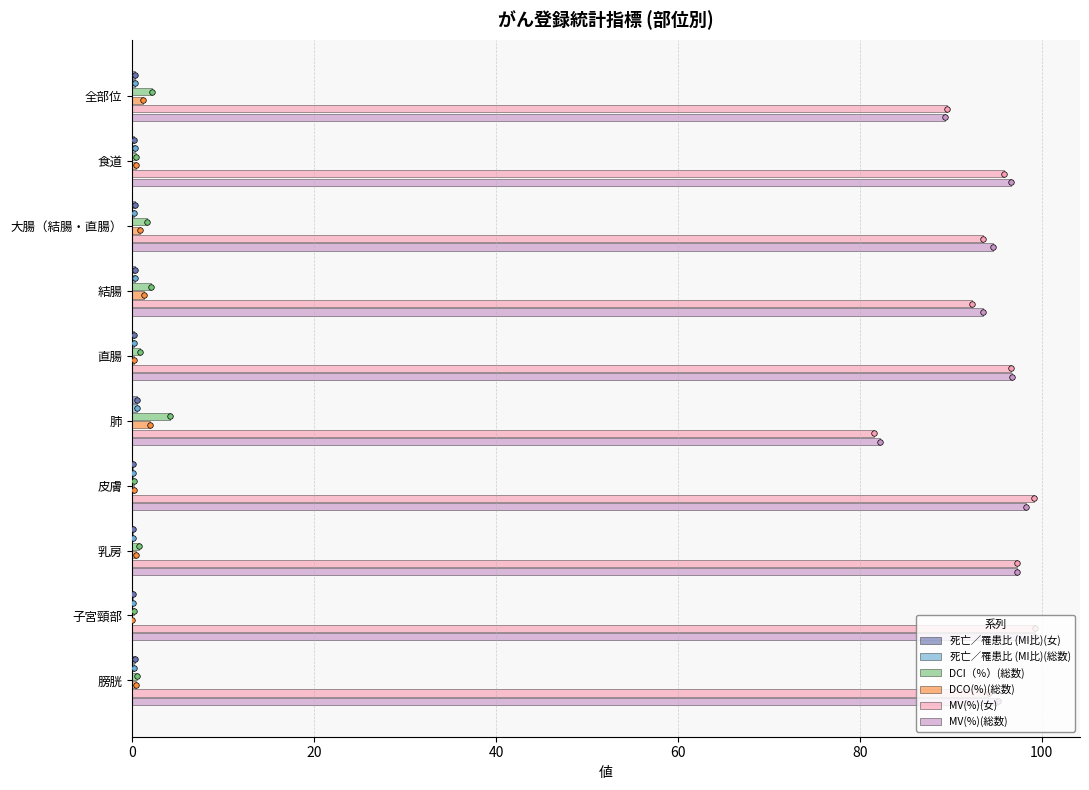

What is the sum of all MV(%)(女) values?

939.3